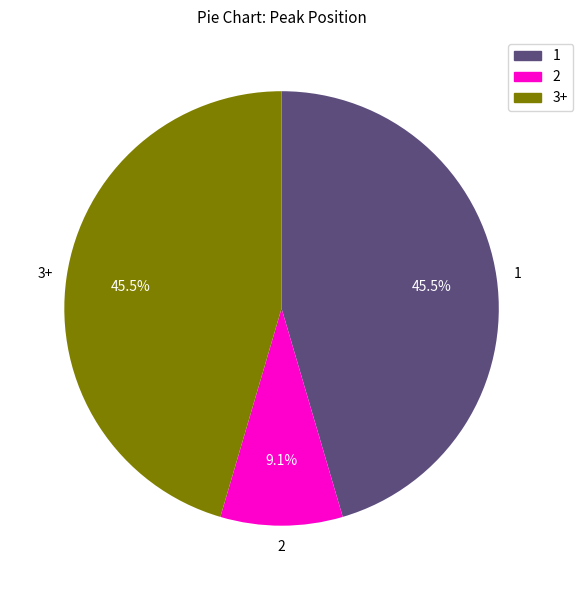

Does any single category account for the majority?

No